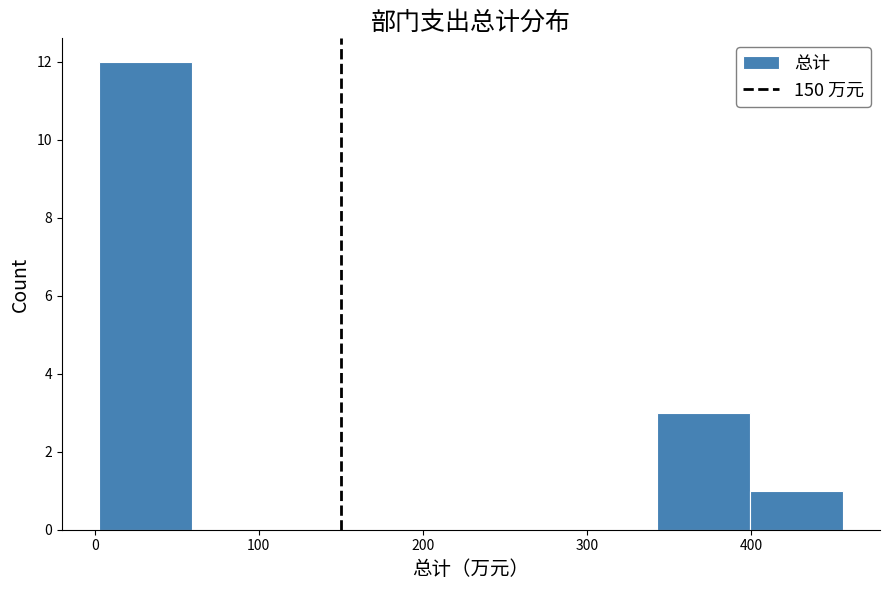

What is the height of the bar covering 400 to 460 on the x-axis? Neither the bar edges nor the heights are printed on the chart, so give them approximately, as read against the axes.

1